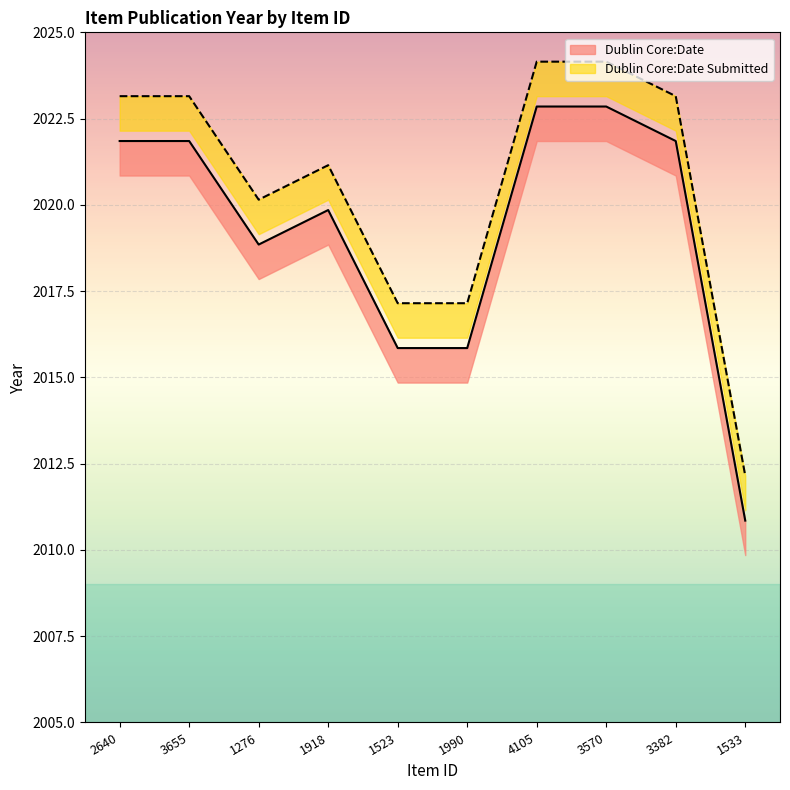

At which category does Dublin Core:Date reach its first local peak?

1918